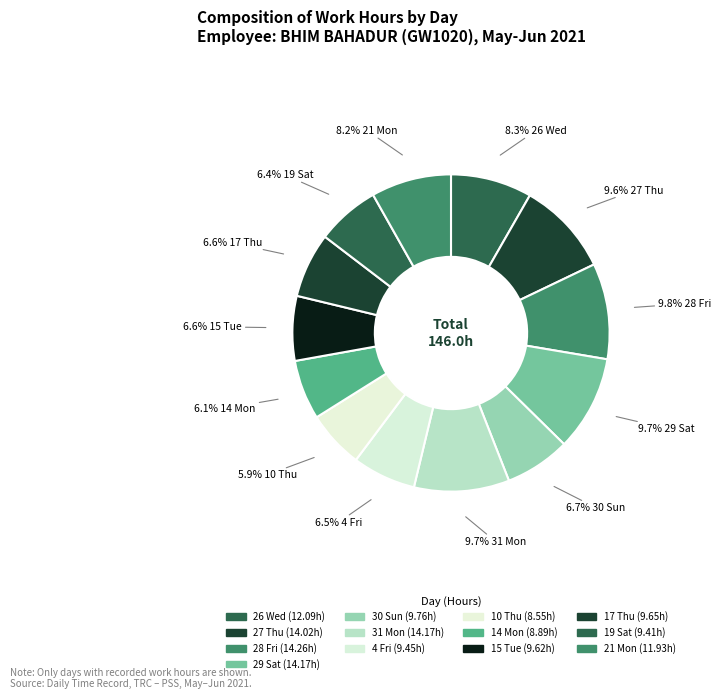

Rank the categories by value from lowest to highest.

10 Thu, 14 Mon, 19 Sat, 4 Fri, 15 Tue, 17 Thu, 30 Sun, 21 Mon, 26 Wed, 27 Thu, 29 Sat, 31 Mon, 28 Fri